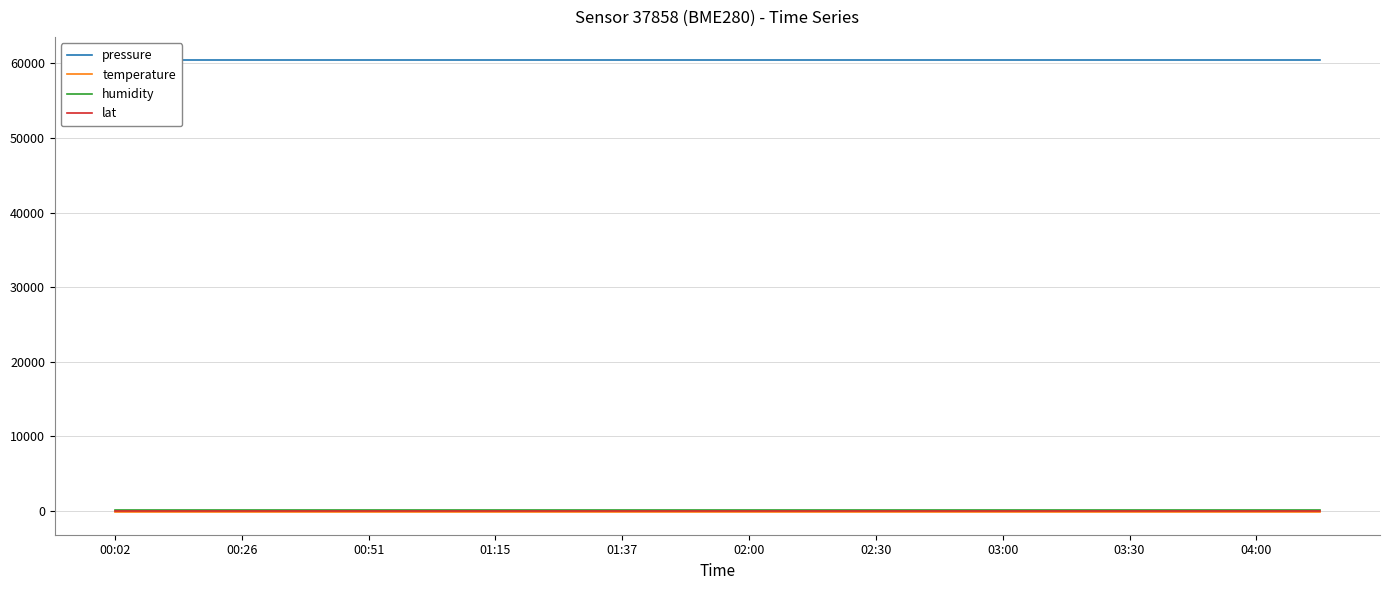

Between 04:00 and 11, which is larger?

04:00